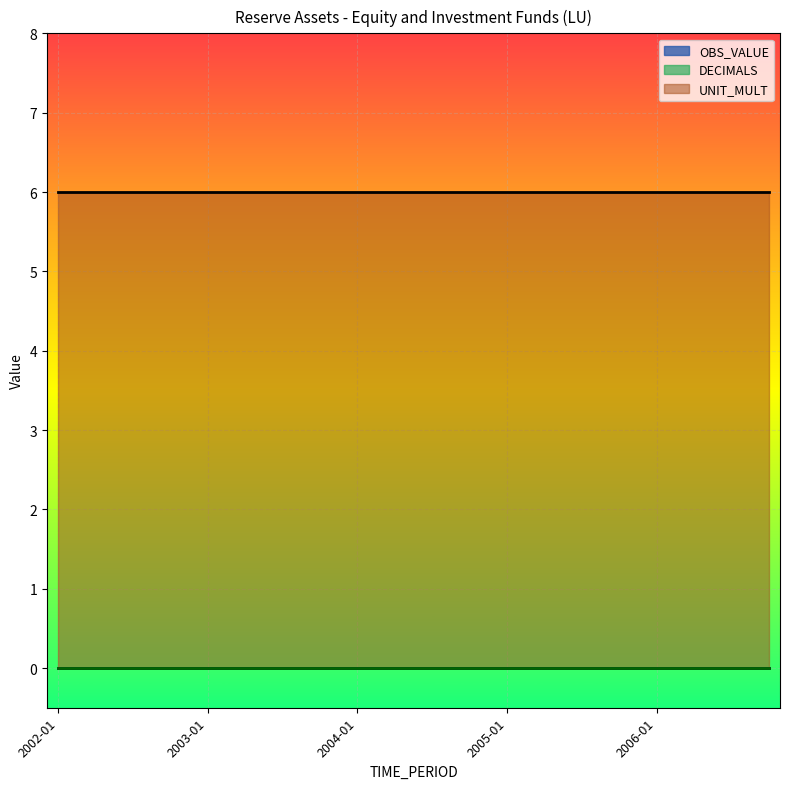

True or false: DECIMALS and OBS_VALUE intersect in this chart.

False